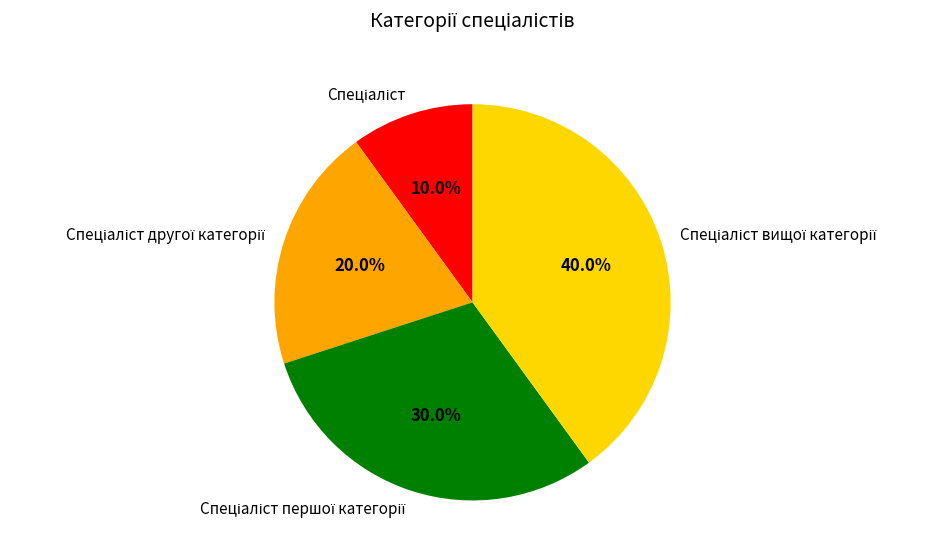

Is there any slice that represents more than half of the pie?

No